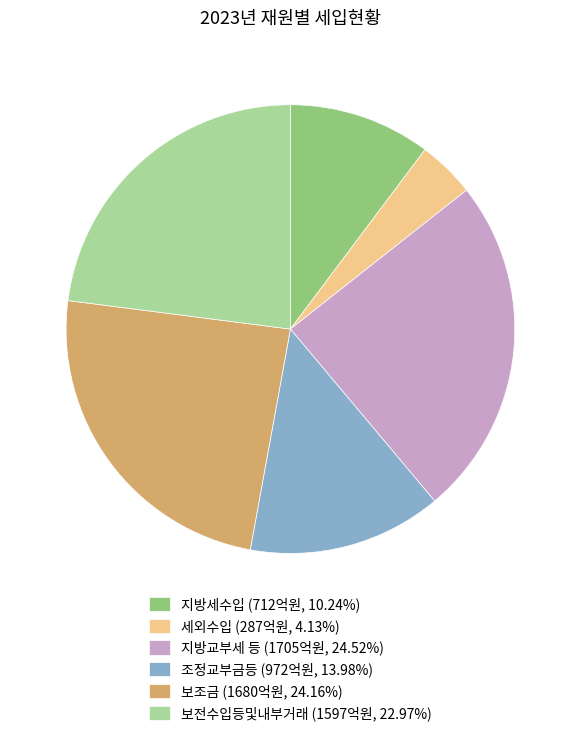

Which category has the smallest portion of the pie?

세외수입